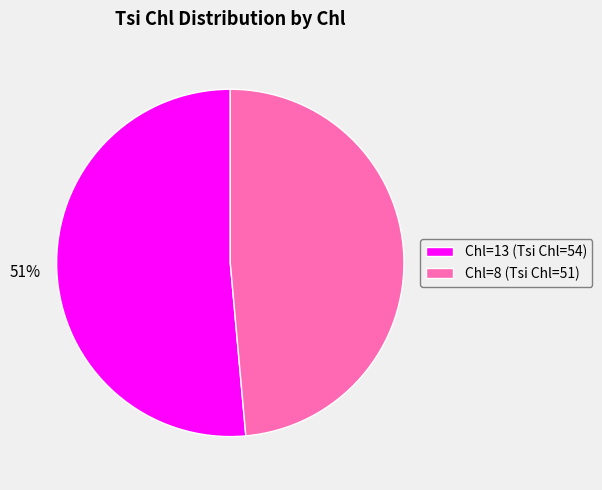

Is there a majority slice in this chart?

Yes